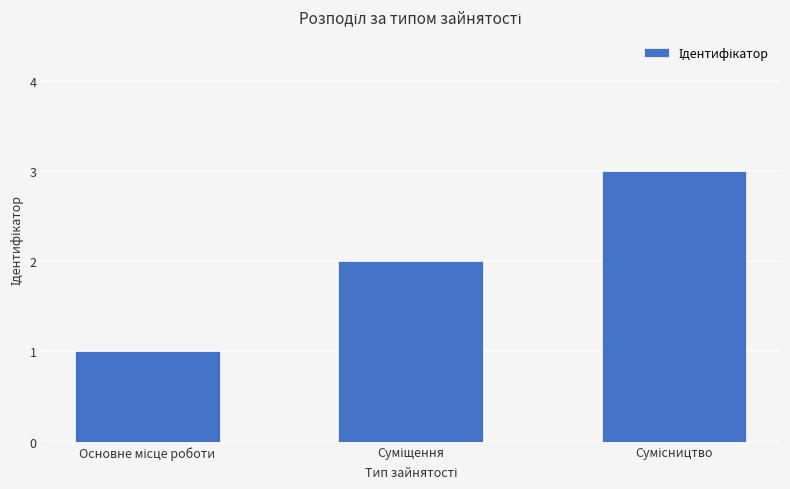

What is the greatest value displayed?

3